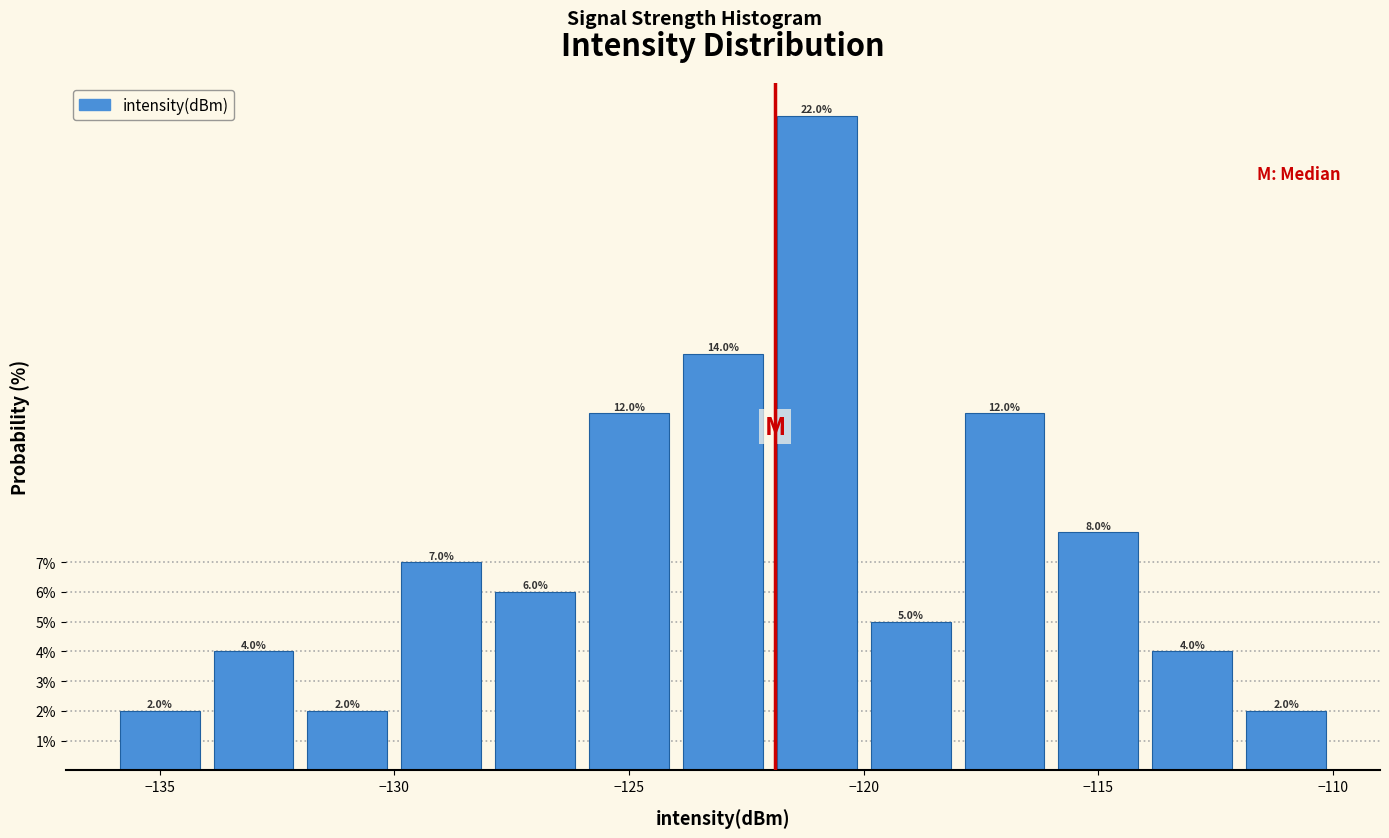

How tall is the bar that spans -136 to -134 on the x-axis?

2.0